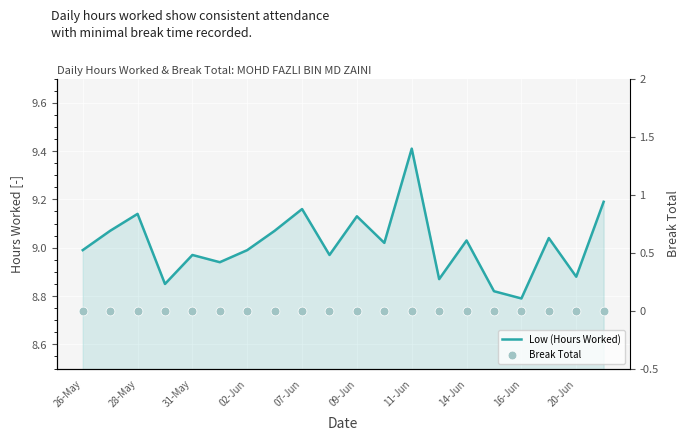

Which series contains the lowest Y value?

Break Total